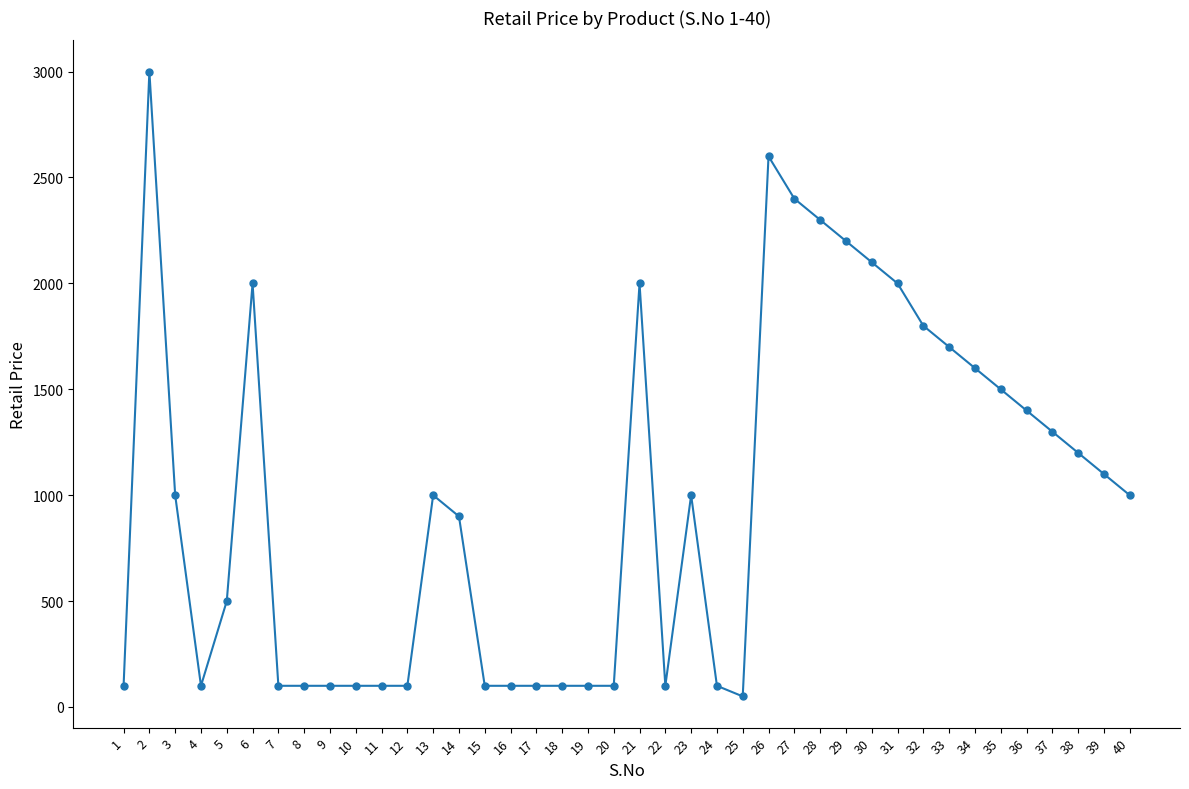

Where is the first local maximum?

2